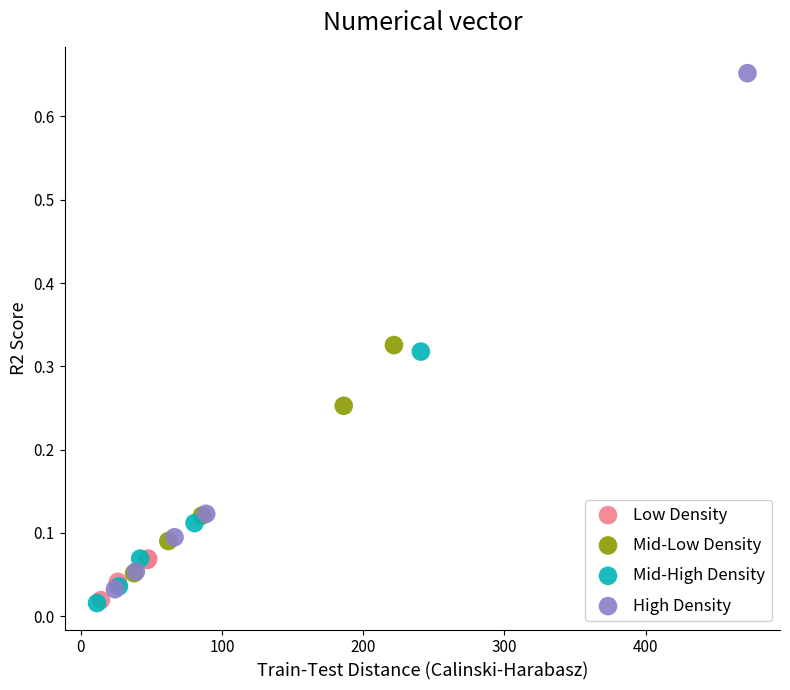

Which series has the largest Y range (max minus min)?

High Density